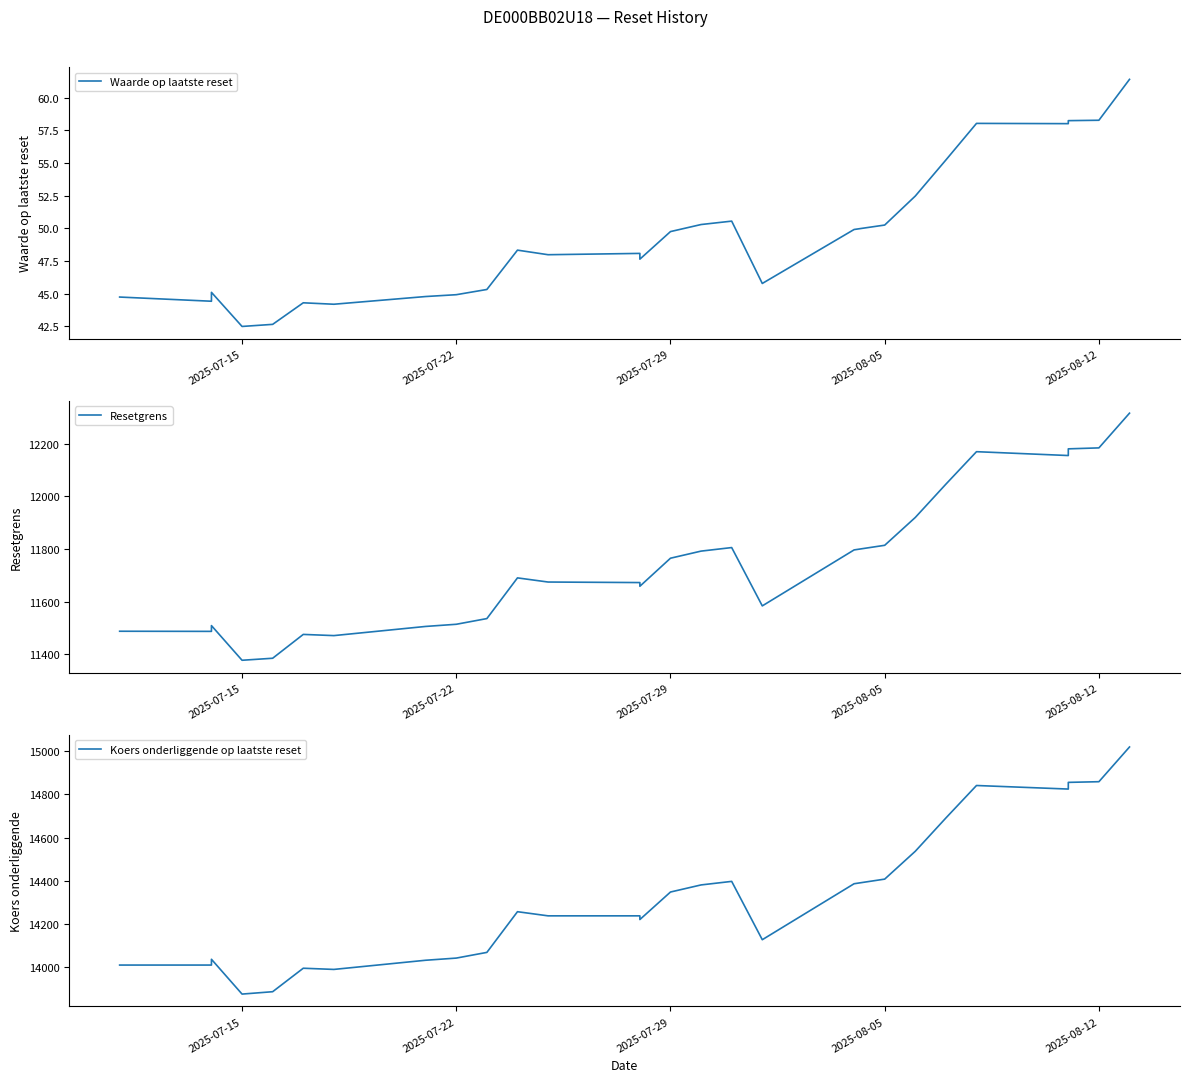

What is the difference between the second highest and second lowest values in the Waarde op laatste reset series?

15.6